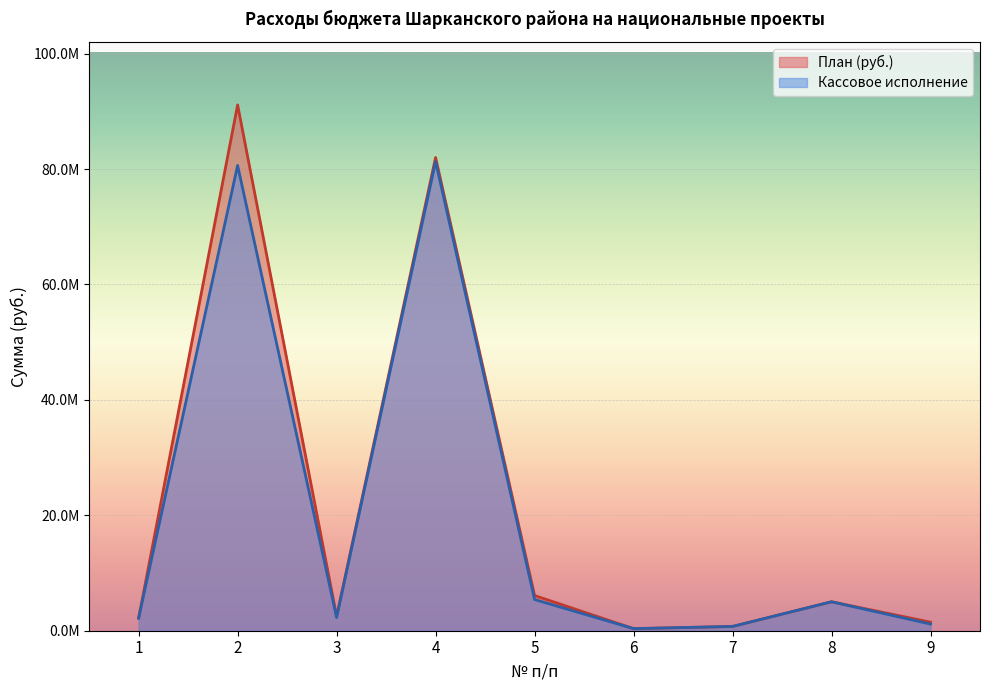

Reading left to right, list all the values displayed in this chart.

План (руб.): 1=2184529.3	2=91106110.0	3=2500000.0	4=81996192.6	5=6100100.0	6=362000.0	7=739293.0	8=5016872.4	9=1482206.0
Кассовое исполнение: 1=2184529.3	2=80621863.1	3=2290210.6	4=81288832.6	5=5404860.0	6=362000.0	7=739293.0	8=5016872.4	9=1153739.1